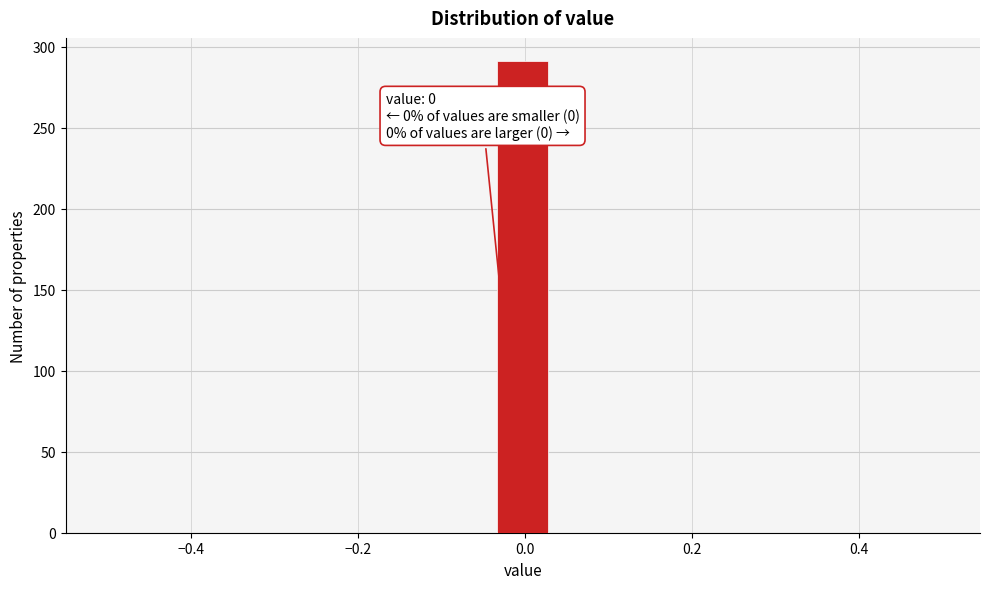

Read against the x-axis, roughly where is the centre of the tallest bar?

0.00